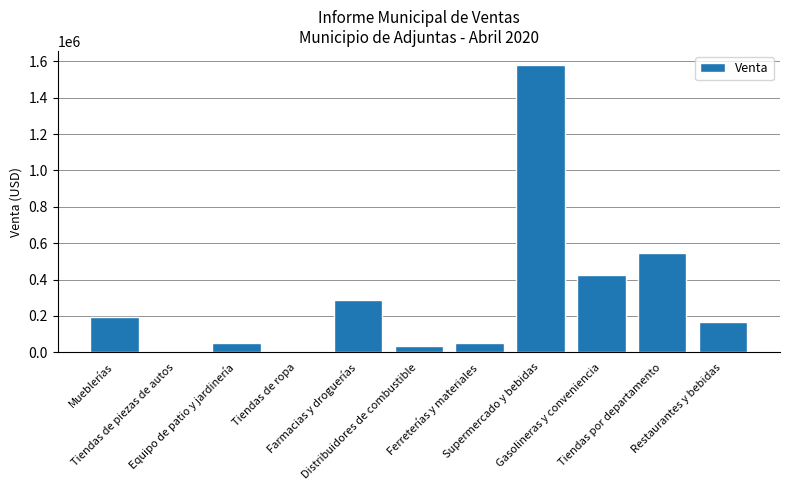

Which category has the highest value across all series?

Supermercado y bebidas